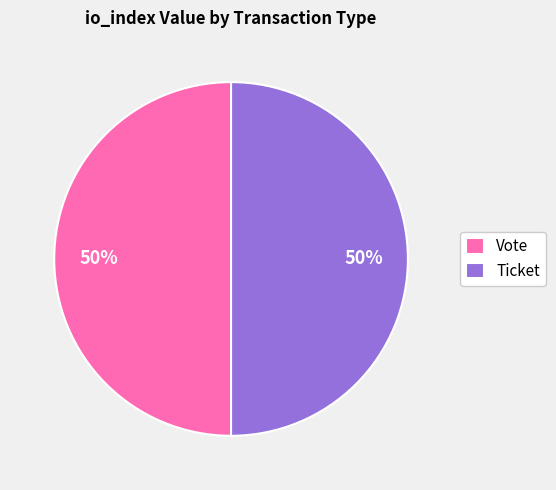

To the nearest percent, what is the average slice percentage?

50%